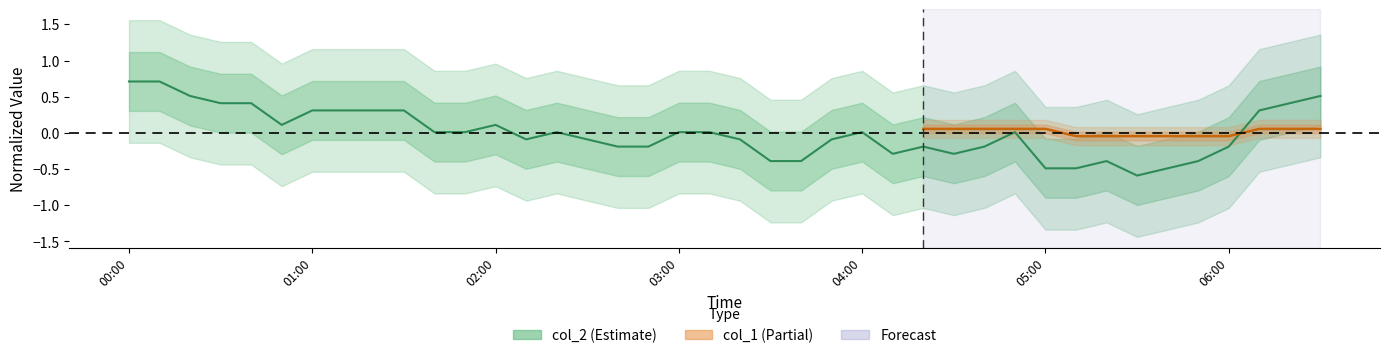

How many values are above zero?

21